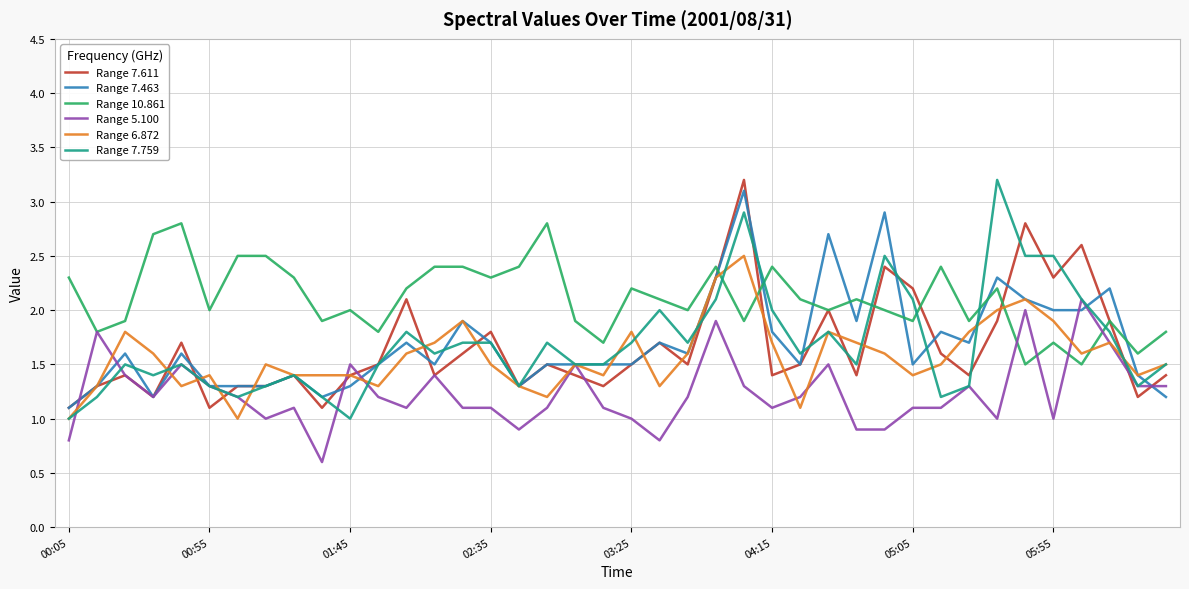

Which series has the largest total across all categories?

Range 10.861